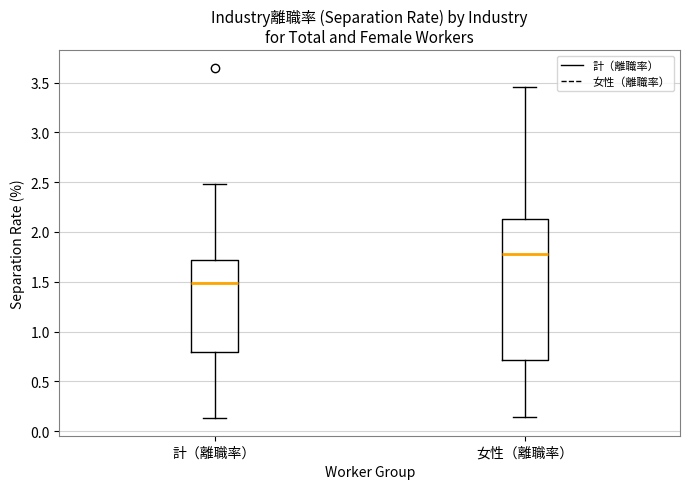

Comparing the boxes themselves (not the whiskers), which one is the tallest?

女性（離職率）